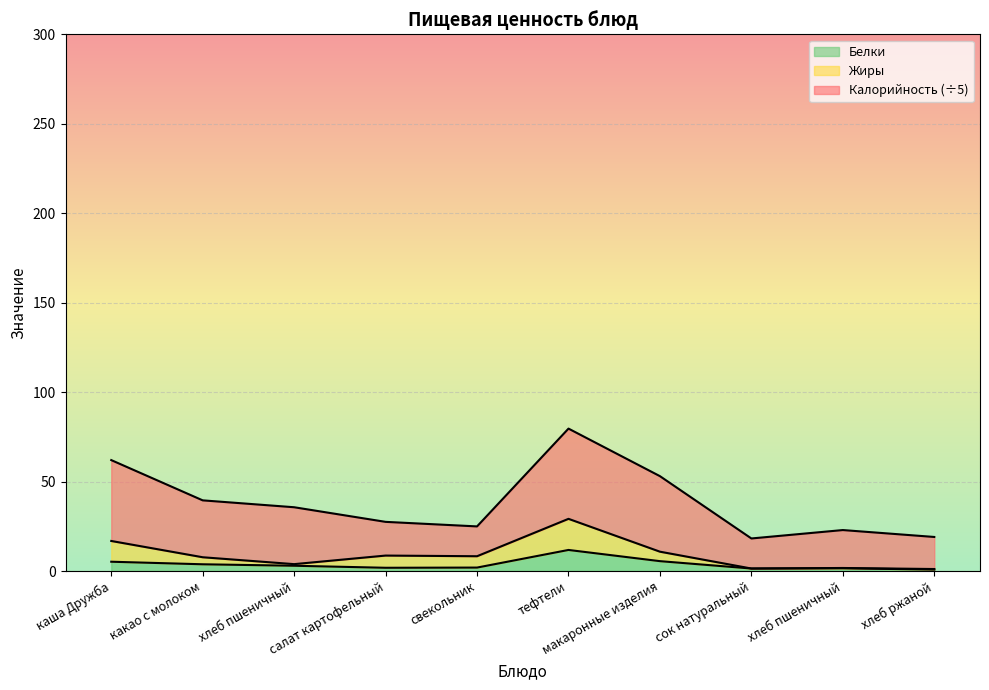

What is the sum of all Жиры values?

89.5